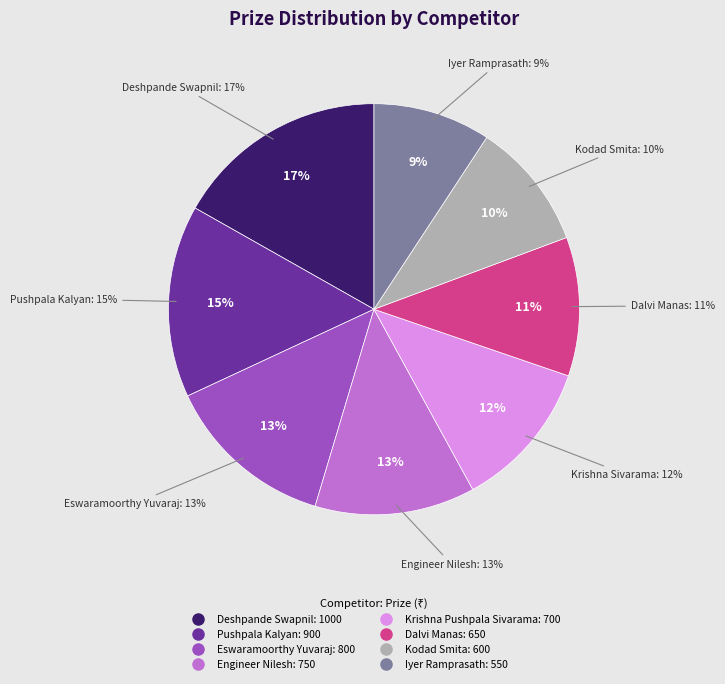

Count the number of slices in the pie.

8